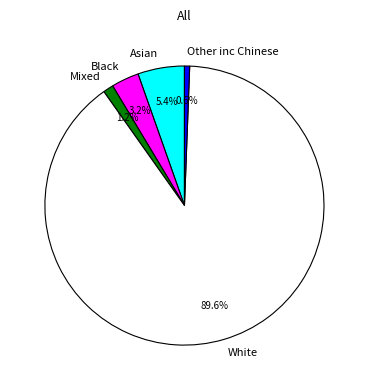

To the nearest percent, what is the average slice percentage?

20%